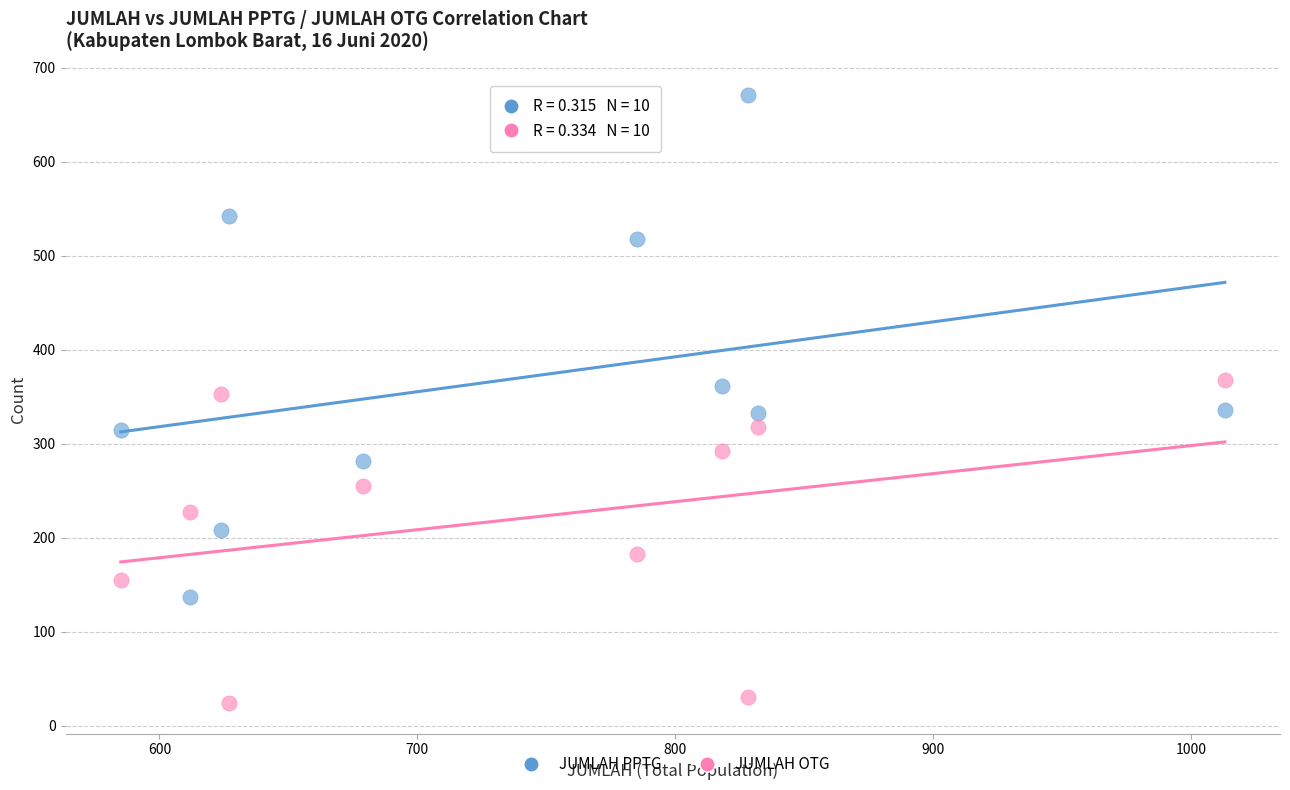

Across all data points, what is the range of X values (max minus min)?

428